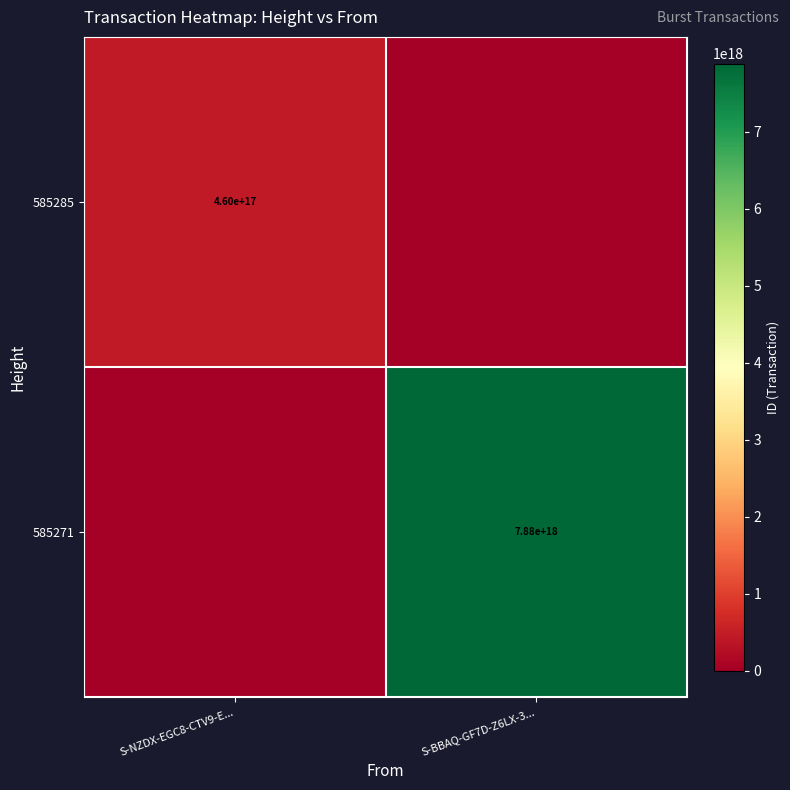

At which category does the chart reach its minimum across all series?

S-BBAQ-GF7D-Z6LX-3...